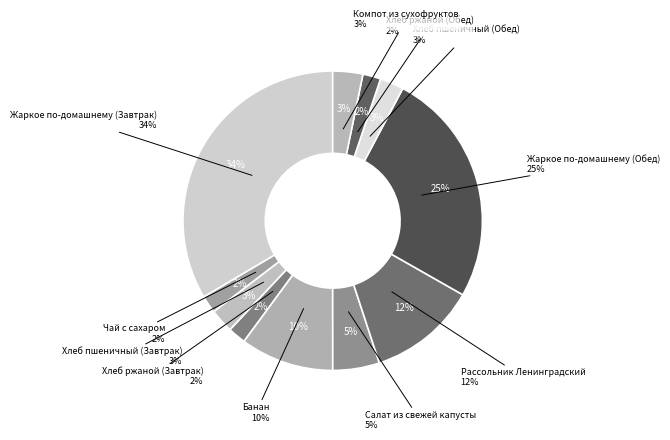

To the nearest percent, what portion does Хлеб ржаной (Завтрак) represent?

2%